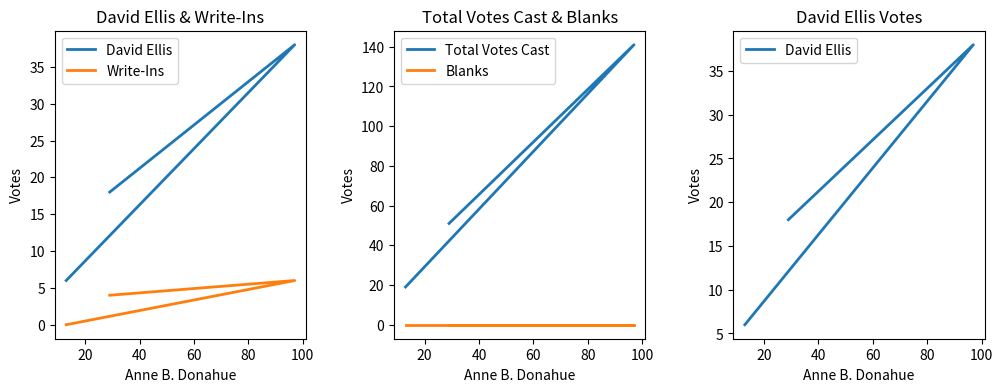

The value of David Ellis at 40 is 3. True or false?

False